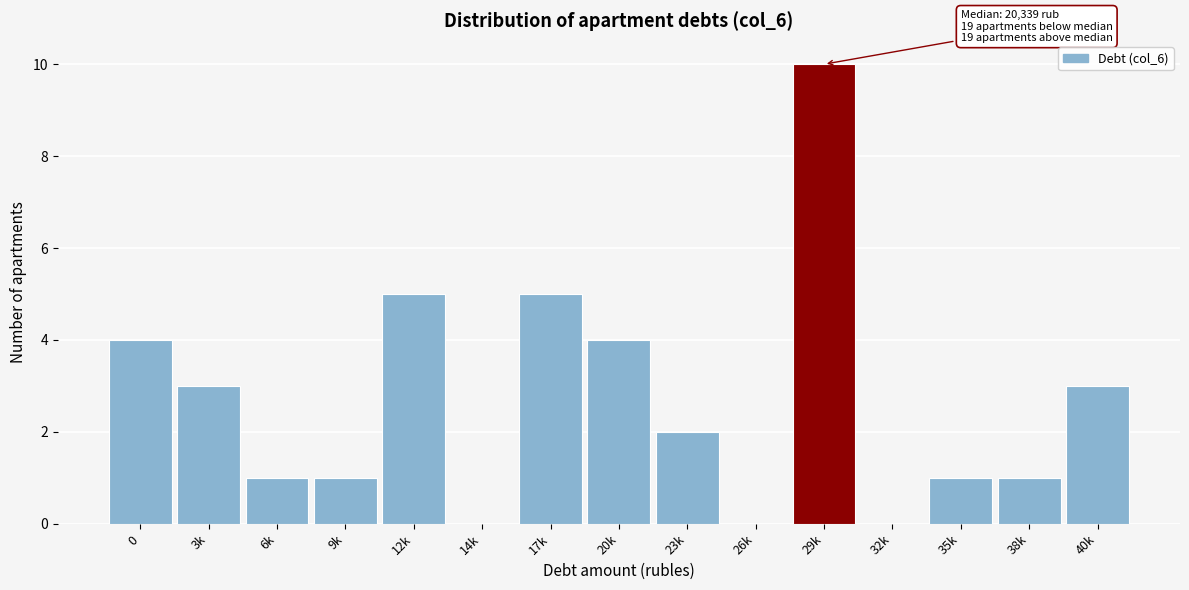

Reading left to right, transcribe all the data shown in this chart.

0=4	3k=3	6k=1	9k=1	12k=5	14k=0	17k=5	20k=4	23k=2	26k=0	29k=10	32k=0	35k=1	38k=1	40k=3